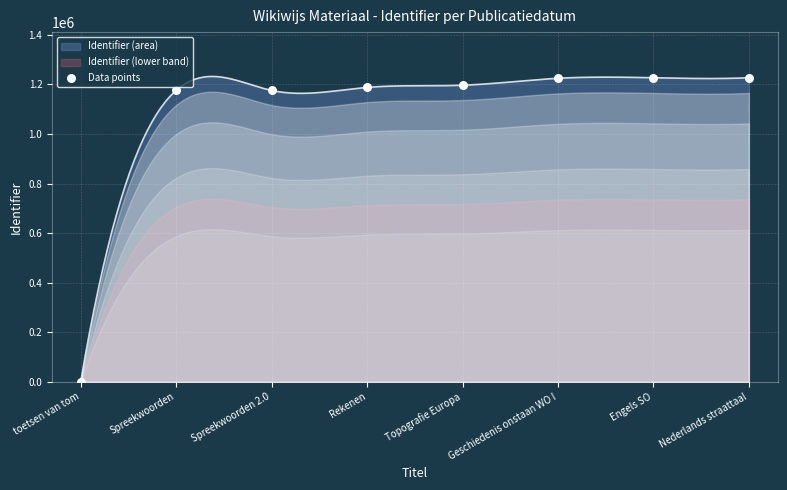

Approximately how many times larger is the value at Nederlands straattaal compared to Spreekwoorden 2.0?

1.0